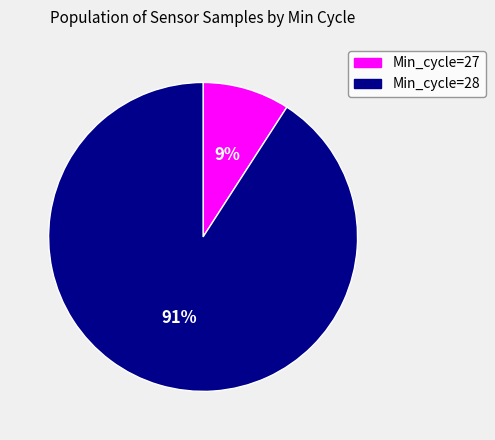

Which has a higher value, Min_cycle=28 or Min_cycle=27?

Min_cycle=28